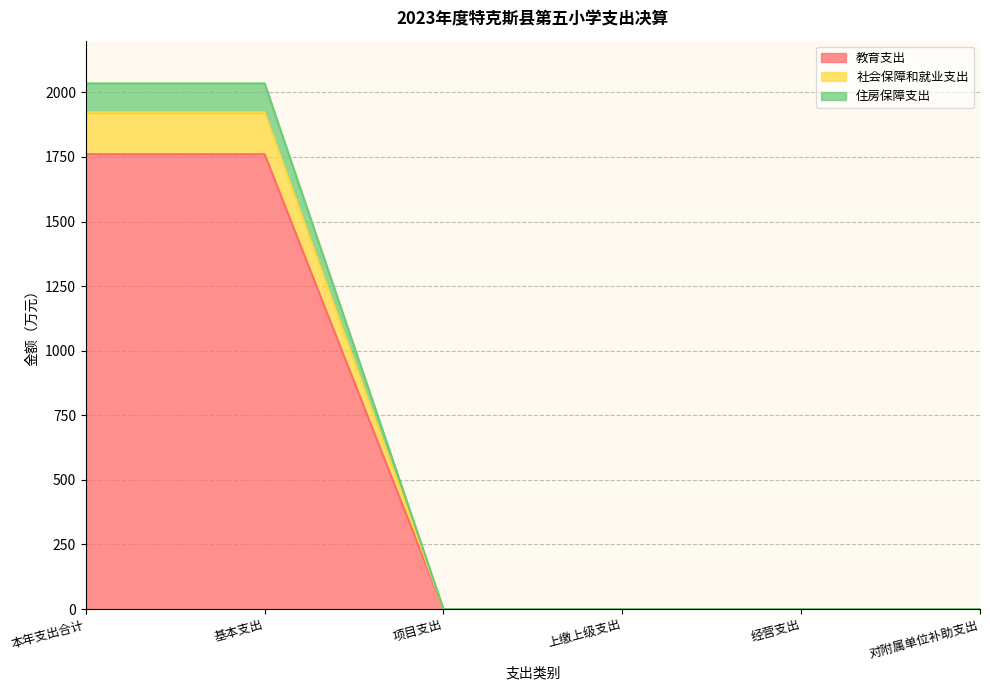

At 经营支出, list the series in order from smallest to largest.

教育支出, 社会保障和就业支出, 住房保障支出